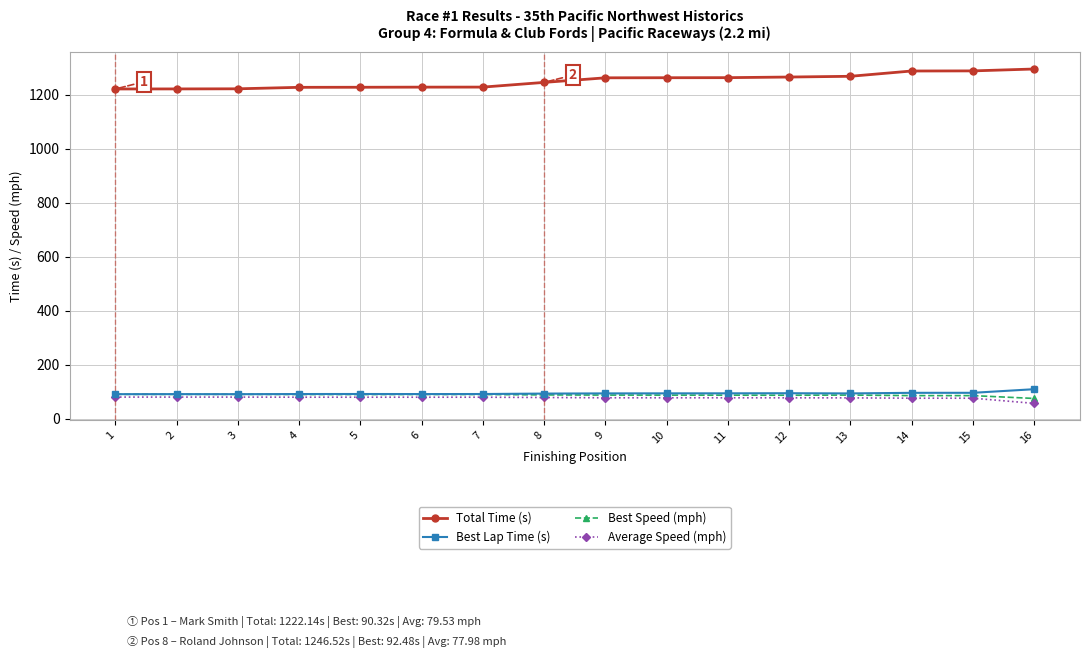

What is the value of the Best Lap Time (s) point at the 12th from the left?

93.8